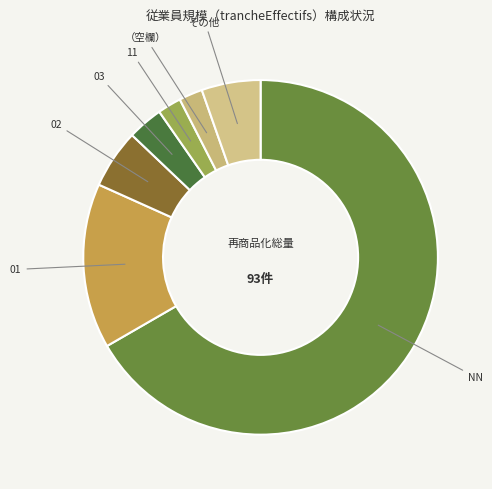

How many segments does this pie chart have?

7